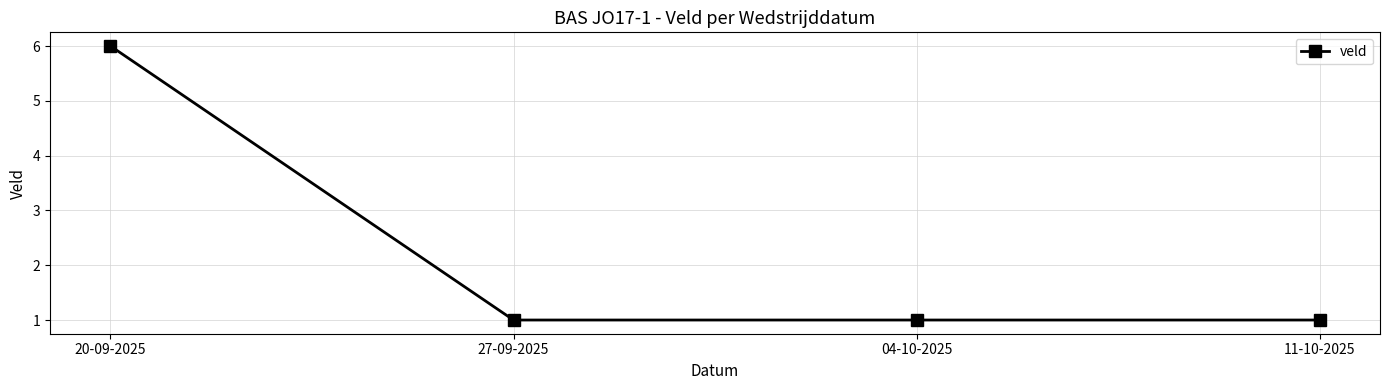

Count the number of data series in this chart.

1